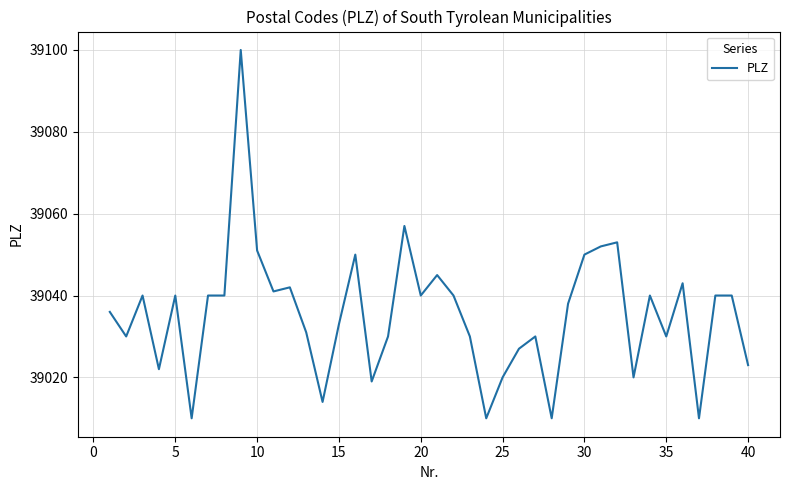

Does the chart display data point markers on the line(s)?

No